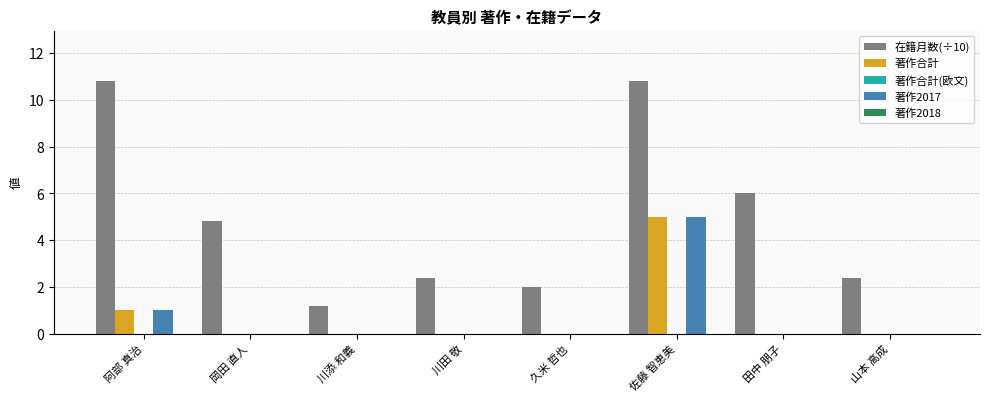

What is the maximum value for 在籍月数(÷10)?

10.8